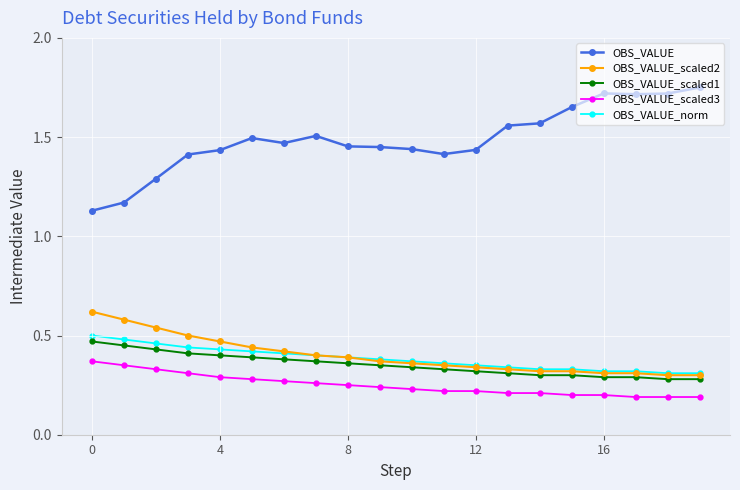

True or false: OBS_VALUE_norm and OBS_VALUE_scaled1 cross at least once.

False